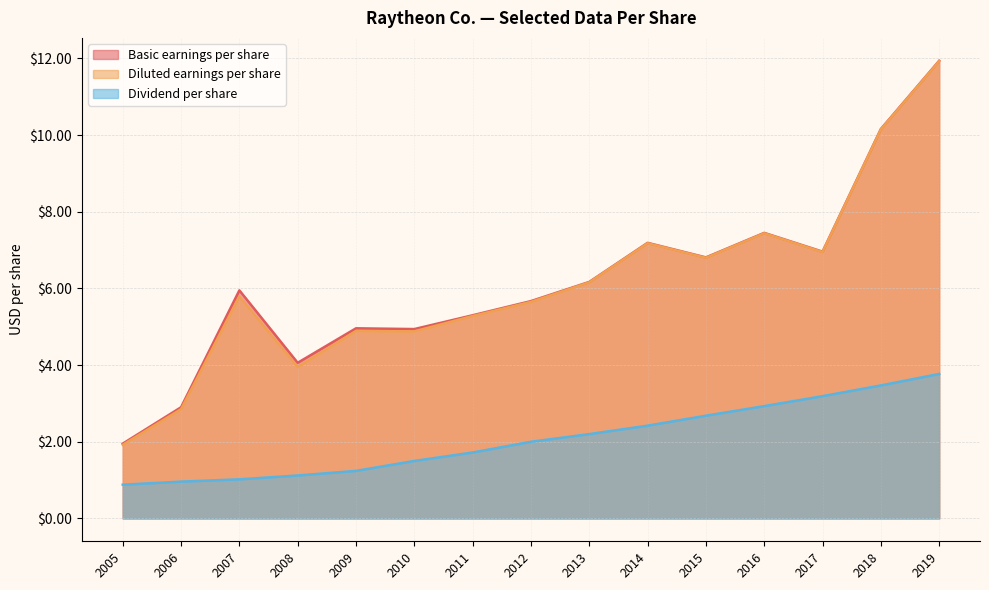

True or false: Dividend per share and Diluted earnings per share intersect in this chart.

False